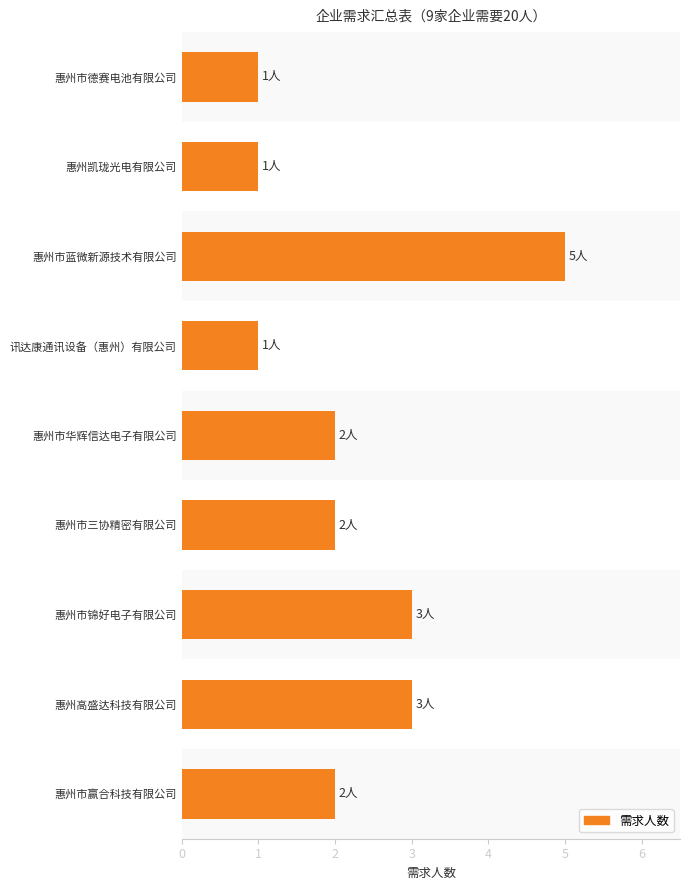

How many series are shown in this chart?

1